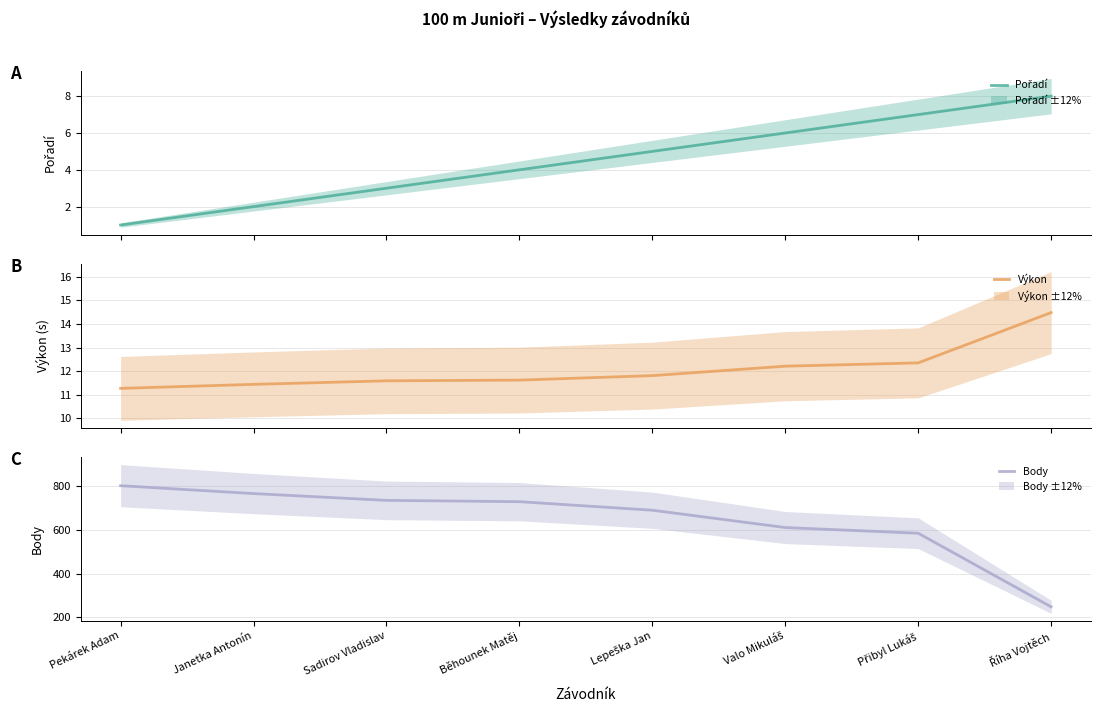

What is the sum of all Body values?

5159.0